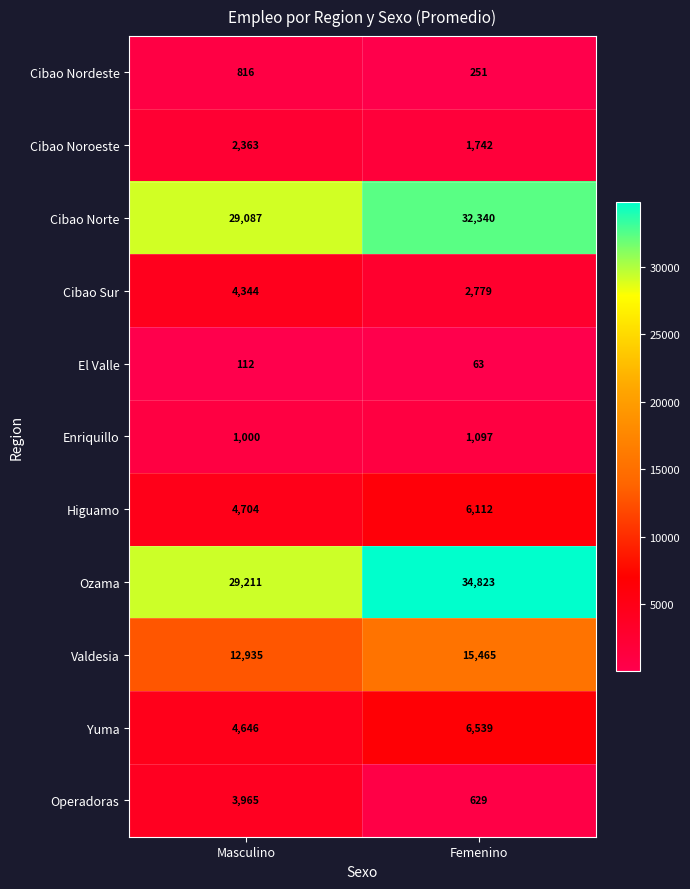

What is the lowest value of the Valdesia series?

12935